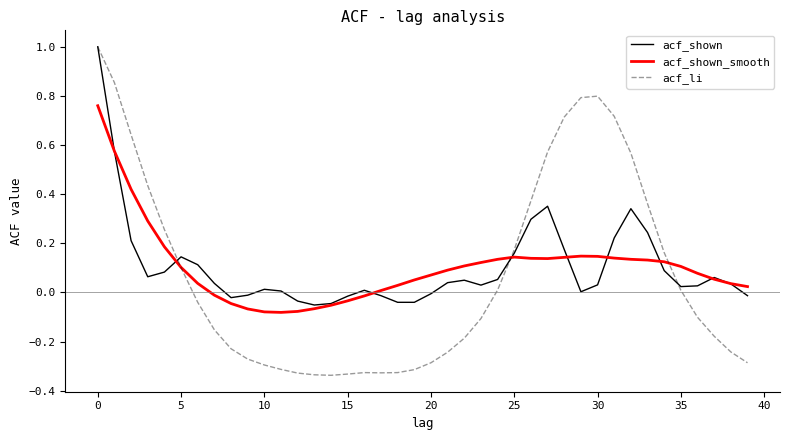

Which series has the largest range (max minus min)?

acf_li